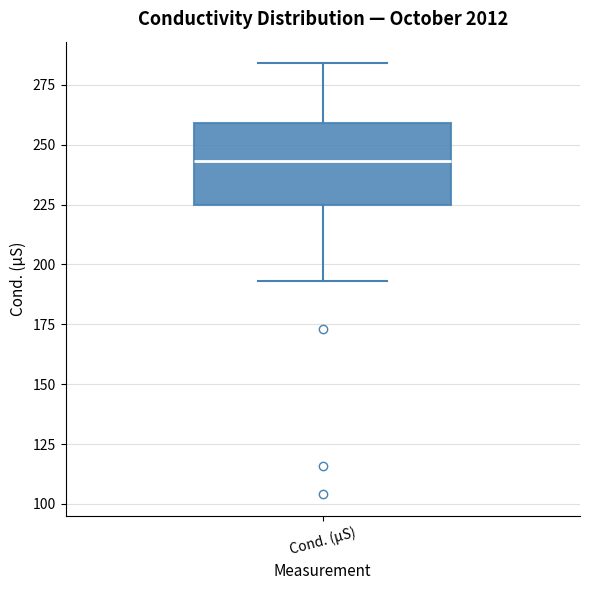

Where does the upper whisker of the box for Cond. (µS) end on the y-axis? The values are not printed on the chart, so give them approximately, as read against the axis.

285